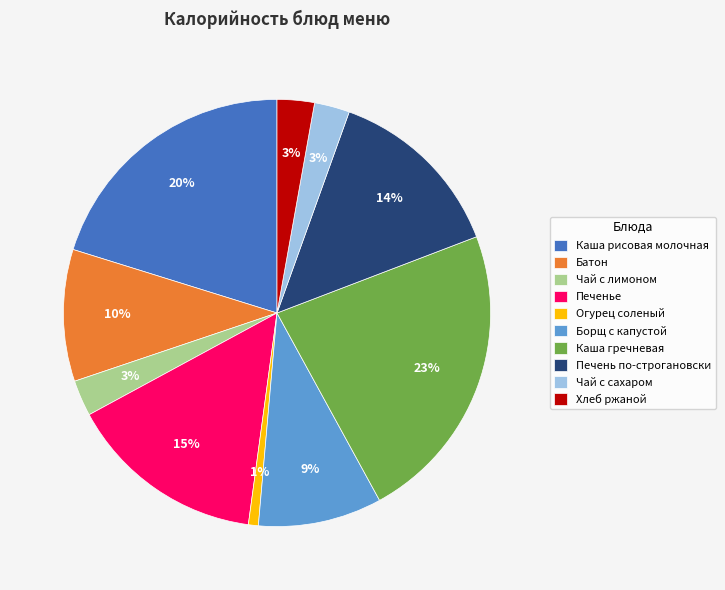

How many segments does this pie chart have?

10